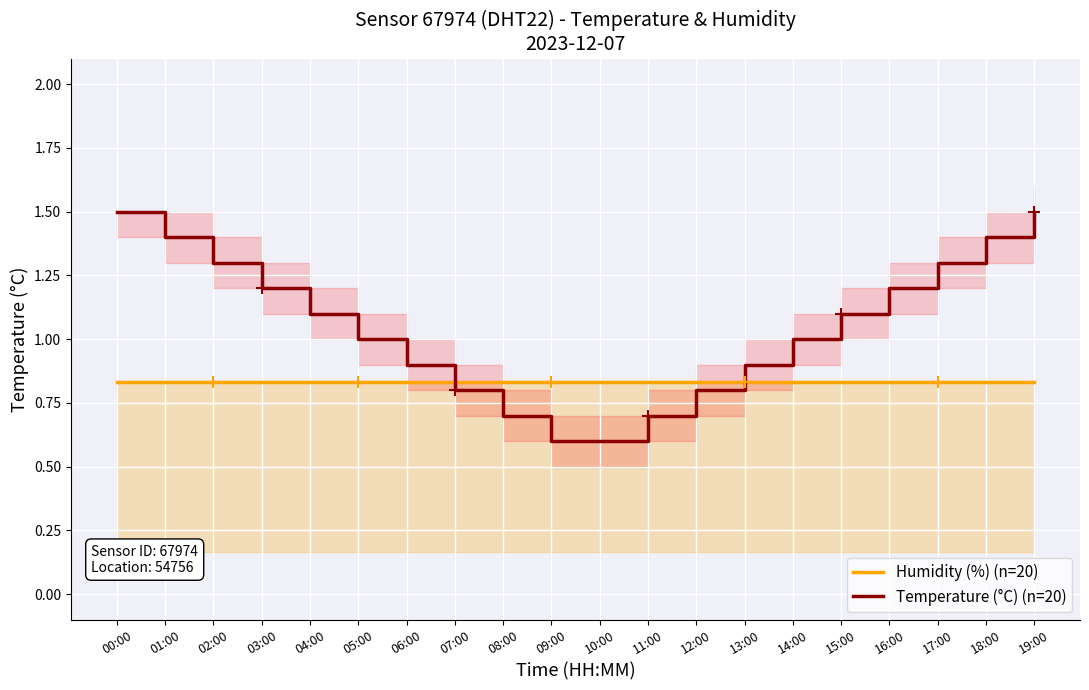

Where is Temperature (°C) (n=20) nearest to the value 1?

05:00